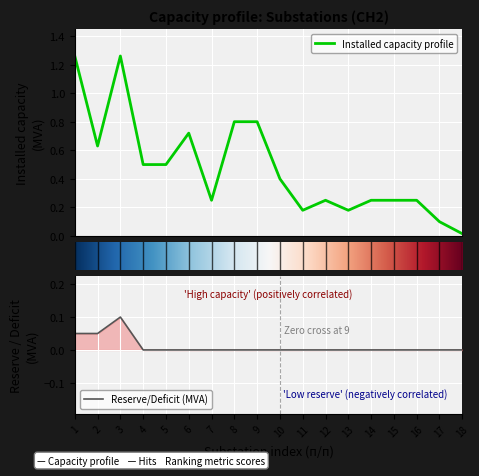

At which category is the sum across all series the highest?

3